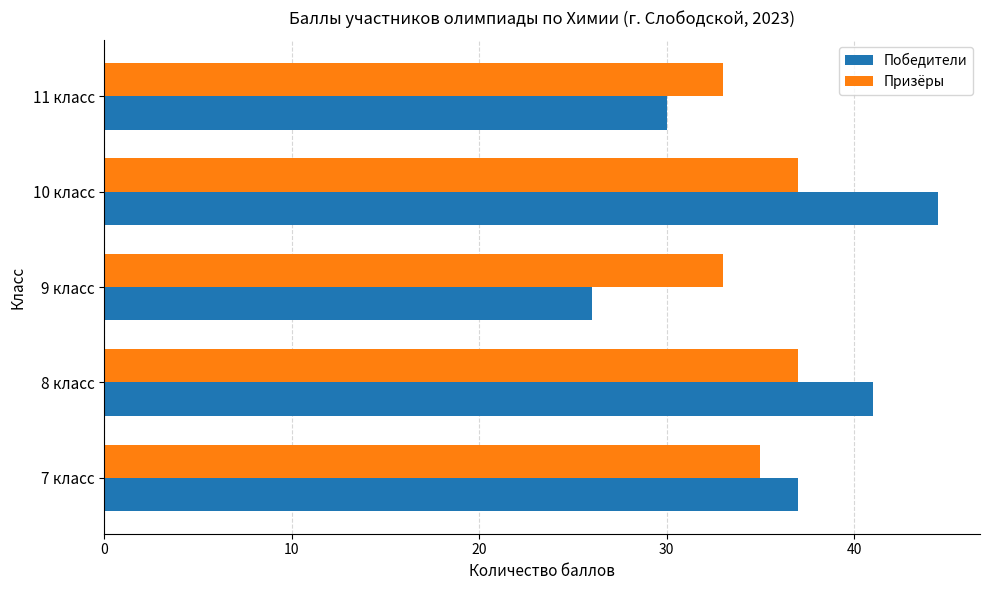

List the series in order of their peak value, lowest first.

Призёры, Победители